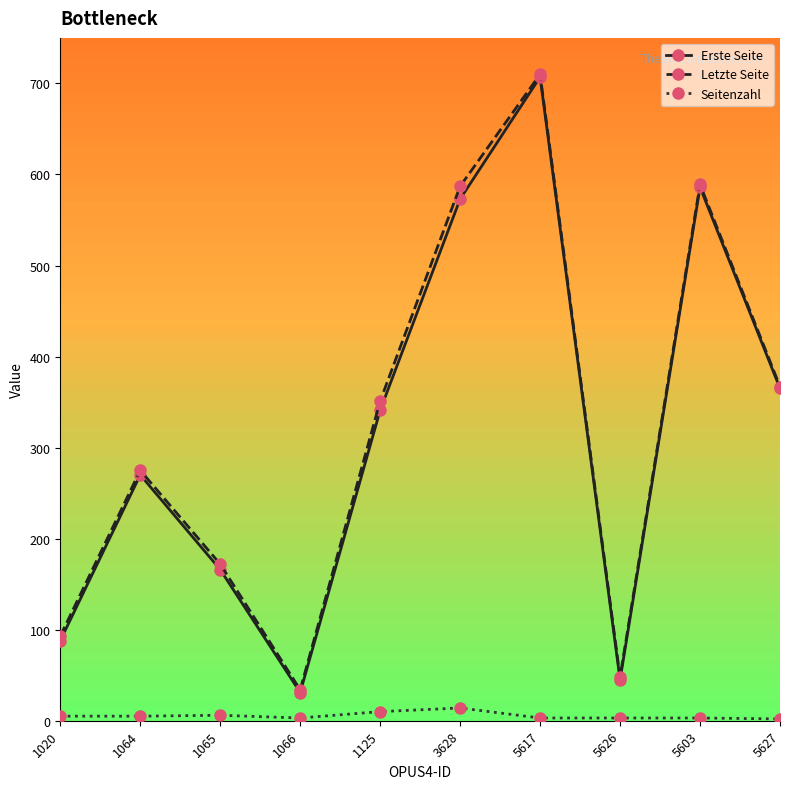

At which category is the sum across all series the highest?

5617